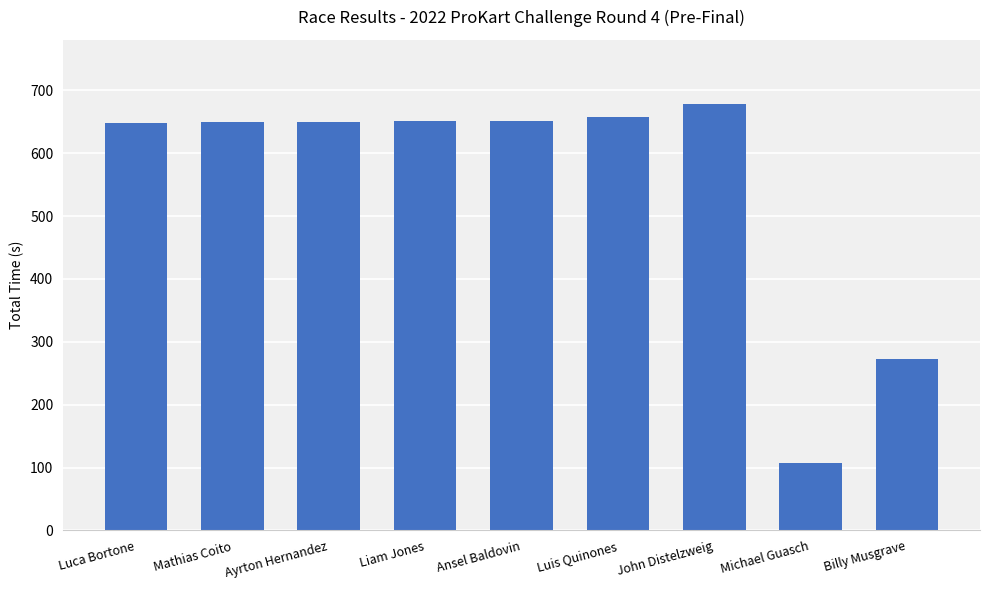

Read the value at Luis Quinones.

657.5